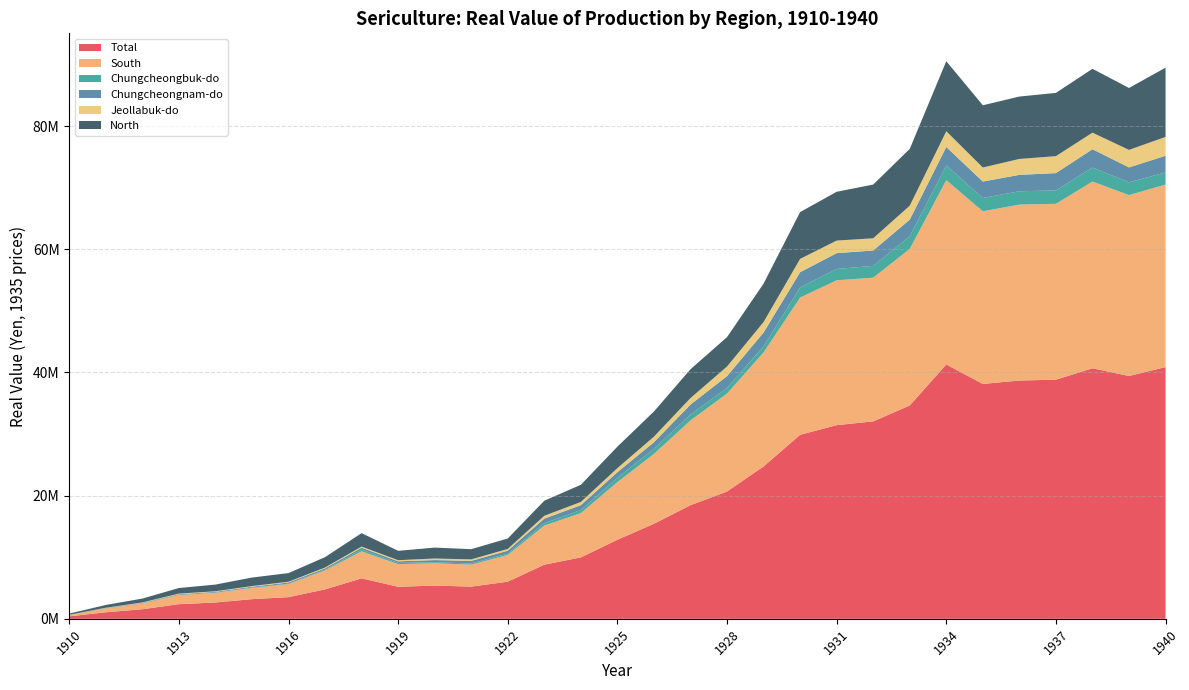

Reading right to left, list all the values displayed in this chart.

Total: 40871428	39424083	40678430	38825141	38690715	38133224	41292141	34639199	32052948	31442179	29875471	24743945	20669016	18445940	15429877	12838495	9973817	8791616	6030620	5227084	5395423	5200392	6570013	4775790	3519788	3193207	2651264	2376485	1555274	1065125	399883
South: 29632995	29368993	30312592	28554801	28560244	28031635	29924328	25418605	23330365	23520453	22278497	18510936	15896745	13768724	11347554	9353457	7187977	6345847	4336589	3570461	3623518	3681064	4387792	3092237	2114897	1814716	1568223	1468773	931037	614142	213977
Chungcheongbuk-do: 1972281	2072171	2266962	2166789	2165500	2157499	2387307	2048026	1917016	1836943	1649180	976731	921547	938112	826099	693737	501266	385071	220787	185630	163721	195092	284107	120347	80778	70852	46904	45543	38294	27048	16789
Chungcheongnam-do: 2700013	2422680	2982278	2814159	2664035	2668375	3004356	2698512	2500688	2568098	2468321	2247441	1914352	1630532	1065684	924150	786137	743954	473539	425169	354157	257467	305912	204924	183110	134460	117610	98670	70956	54809	18001
Jeollabuk-do: 3066662	2841265	2690341	2755807	2581689	2283802	2553107	2268857	1980583	2041389	2164977	1706265	1559242	1058742	906308	657353	524355	463257	285887	241113	255948	185776	181039	137448	120203	109022	90689	102707	64618	37628	13929
North: 11238433	10055090	10365838	10270340	10130471	10101589	11367814	9220593	8722583	7921726	7596974	6233009	4772272	4677217	4082323	3485037	2785840	2445769	1694031	1656623	1771905	1519328	2182221	1683553	1404892	1378491	1083041	907713	624237	450983	185906